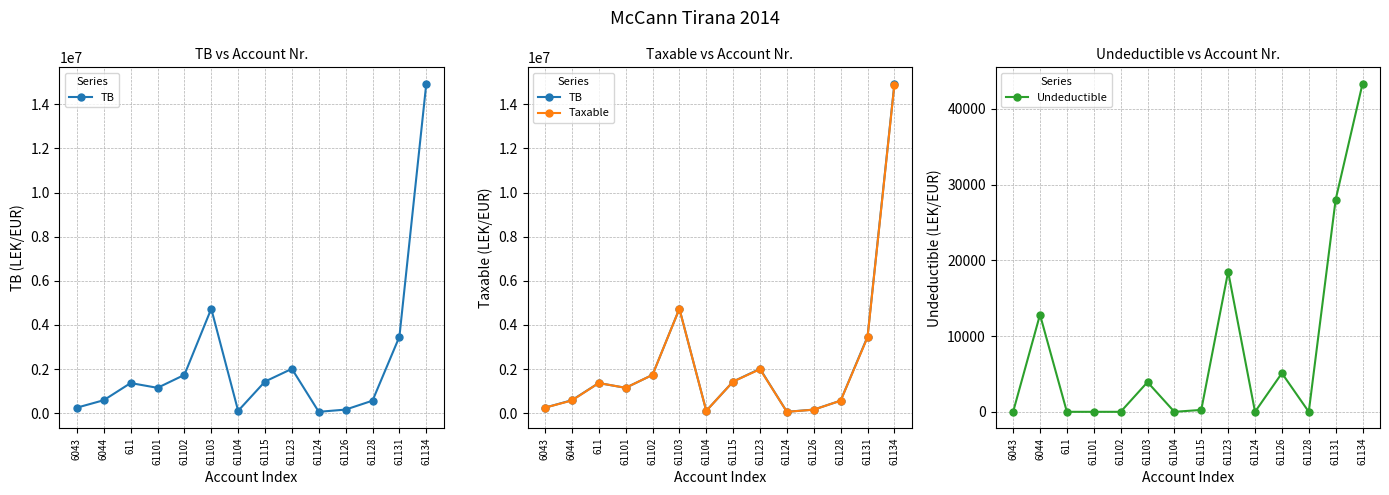

Which series changed the most between 61104 and 61128?

TB